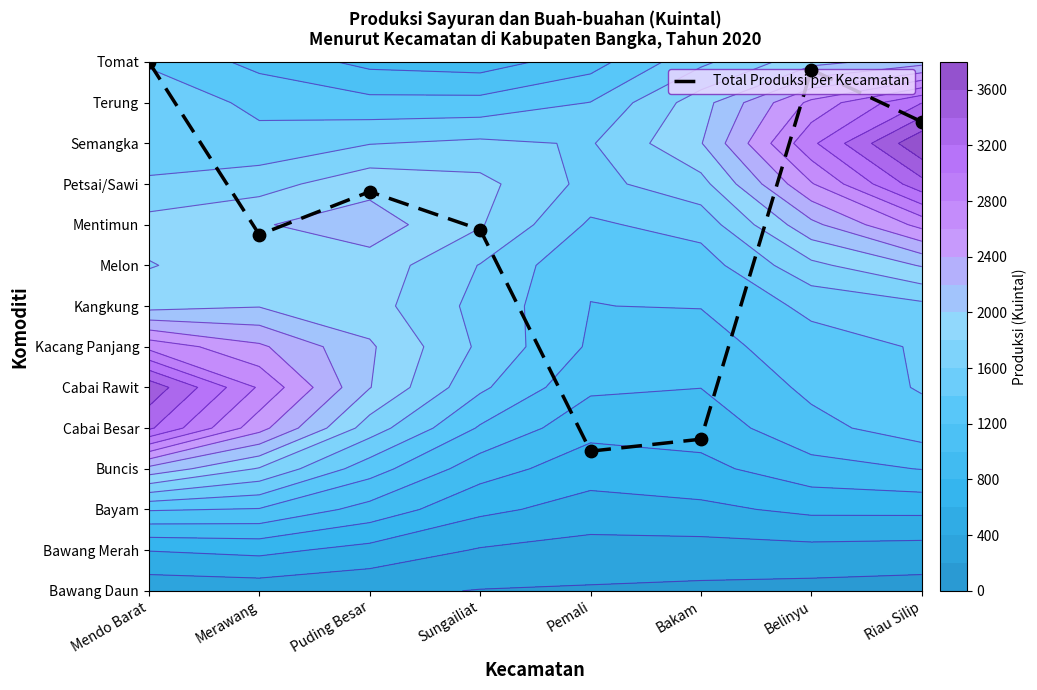

What value does the data have at Belinyu?

12.8